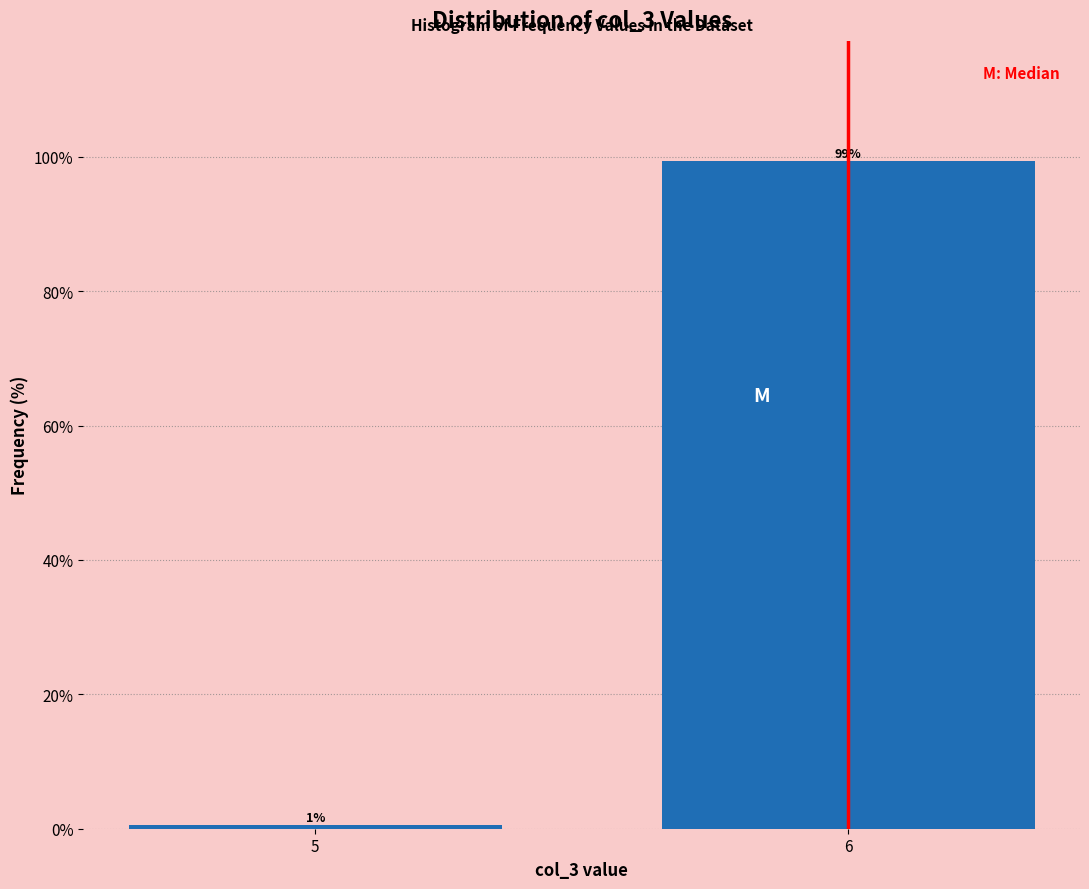

What is the value of the 2nd bar from the left?

99.4